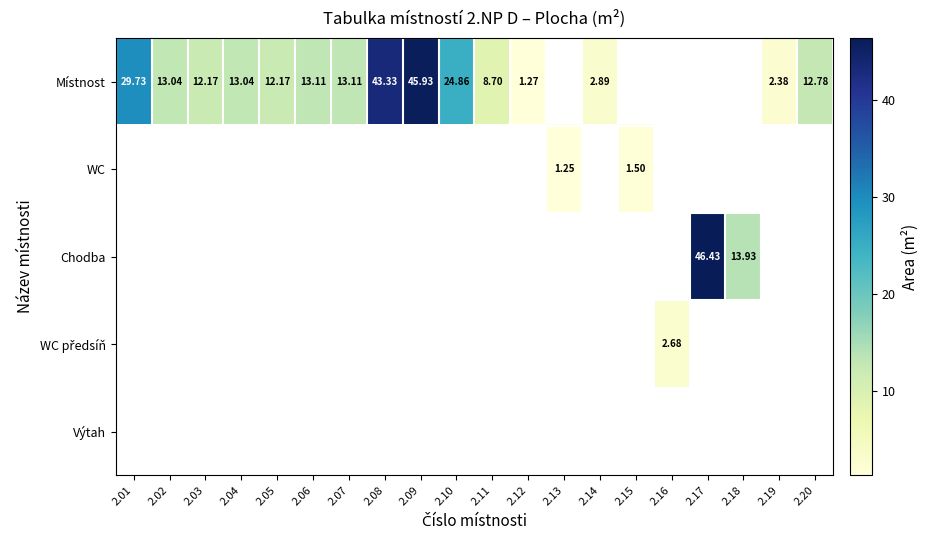

What is the greatest value displayed?

46.4